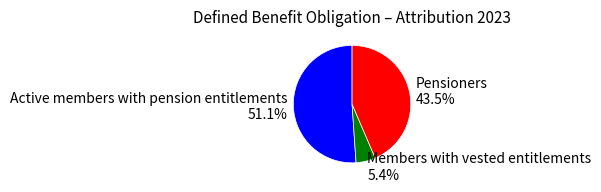

Combined, do Members with vested entitlements and Active members with pension entitlements account for over 50%?

Yes